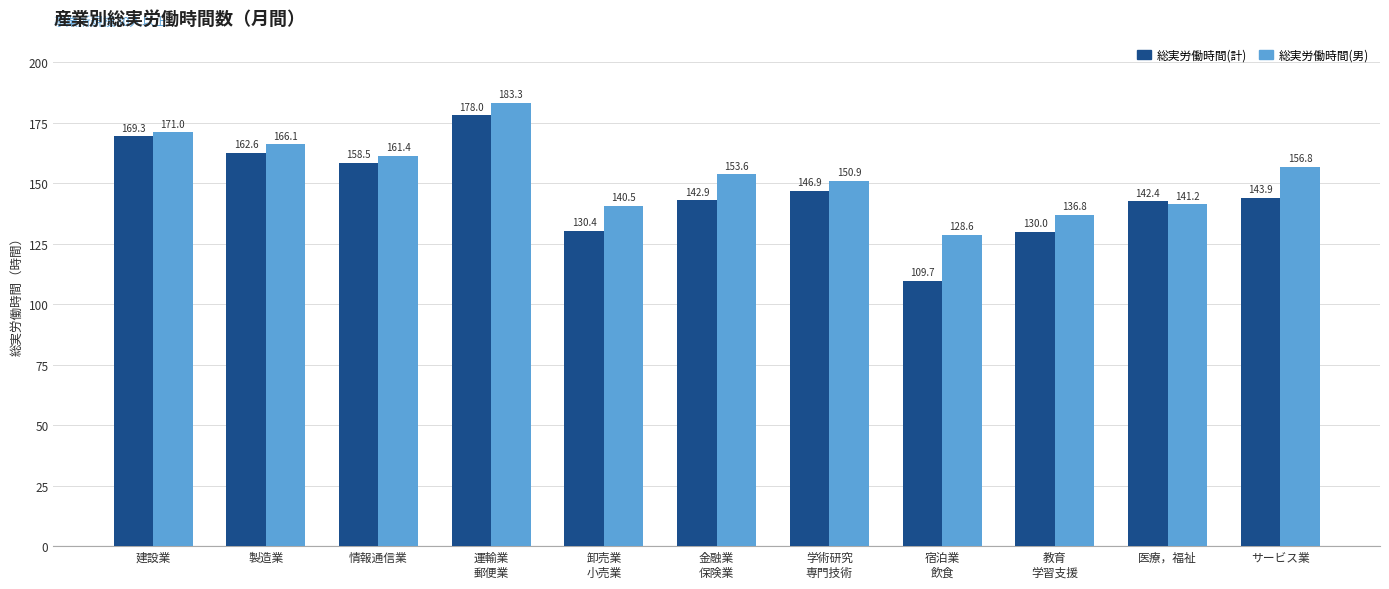

Is the value of 総実労働時間(計) at 卸売業
小売業 greater than the value of 総実労働時間(男) at 金融業
保険業?

No